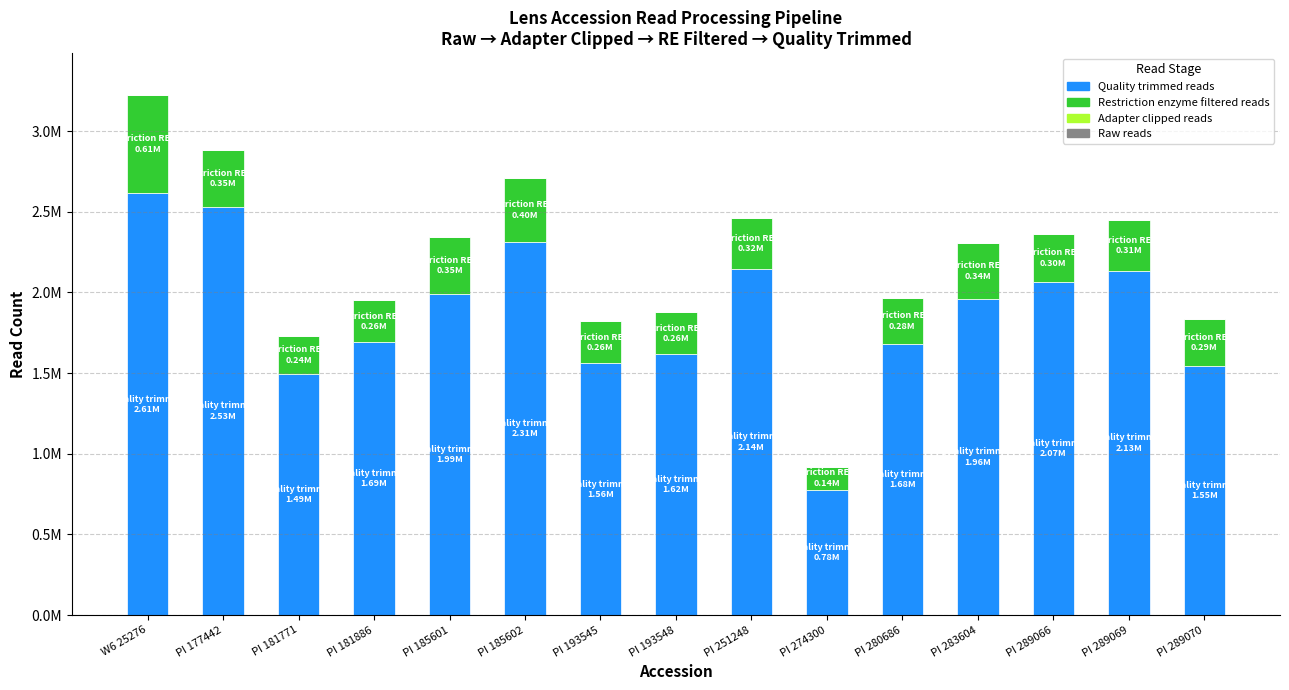

Which series changed the most between PI 193545 and PI 280686?

Quality trimmed reads